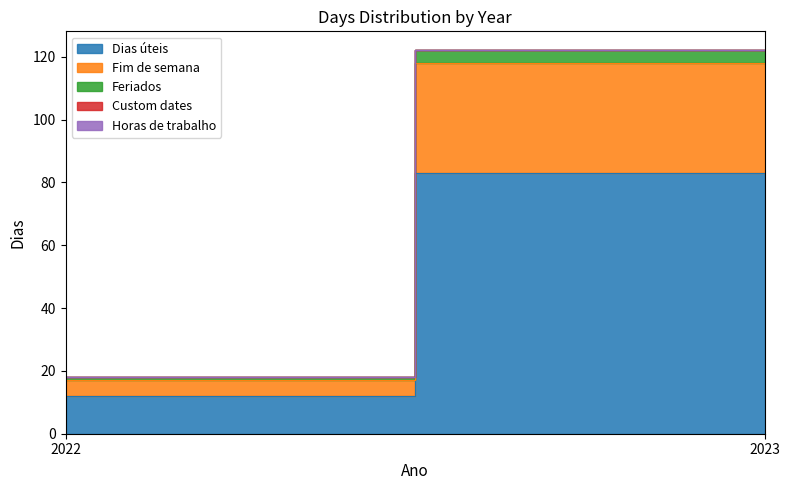

Count the number of categories in the chart.

2